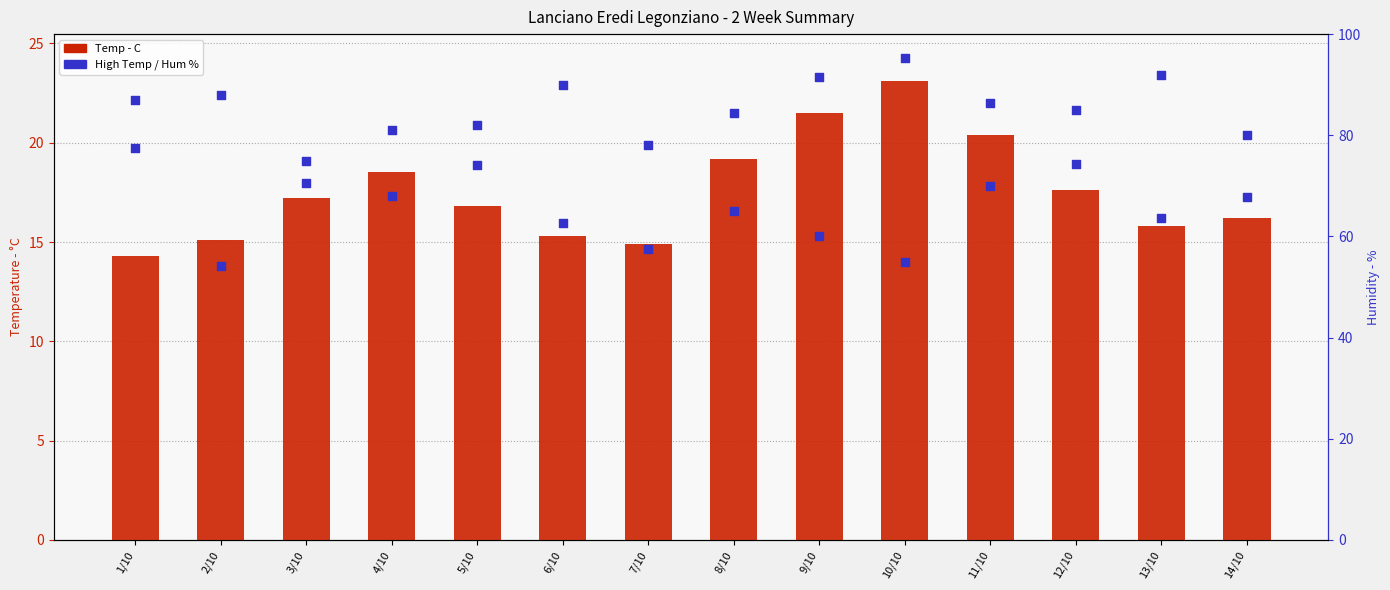

Which series has the largest total across all categories?

Hum - %